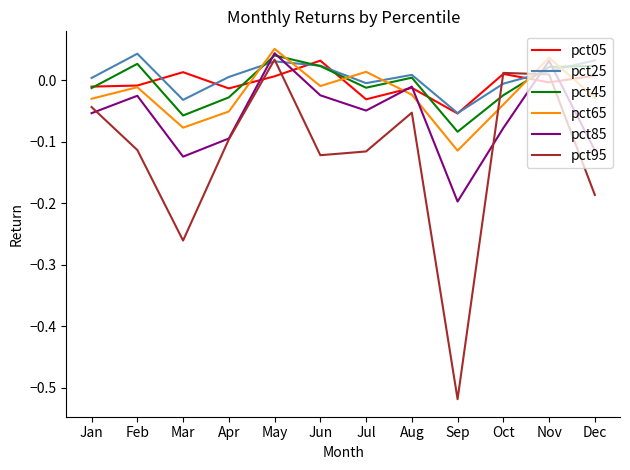

How many values in pct05 are below zero?

7